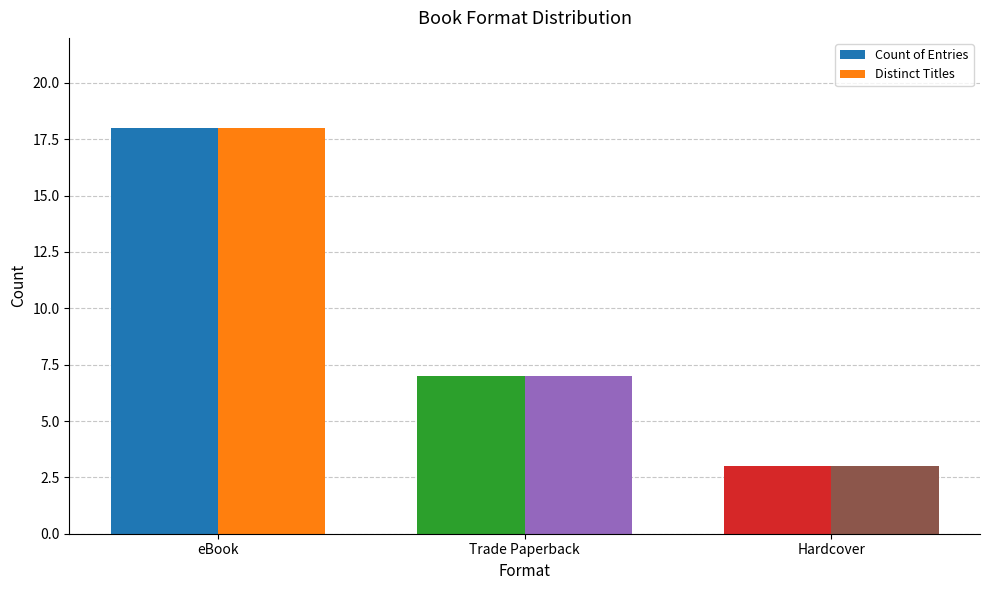

What position from the left is eBook?

1